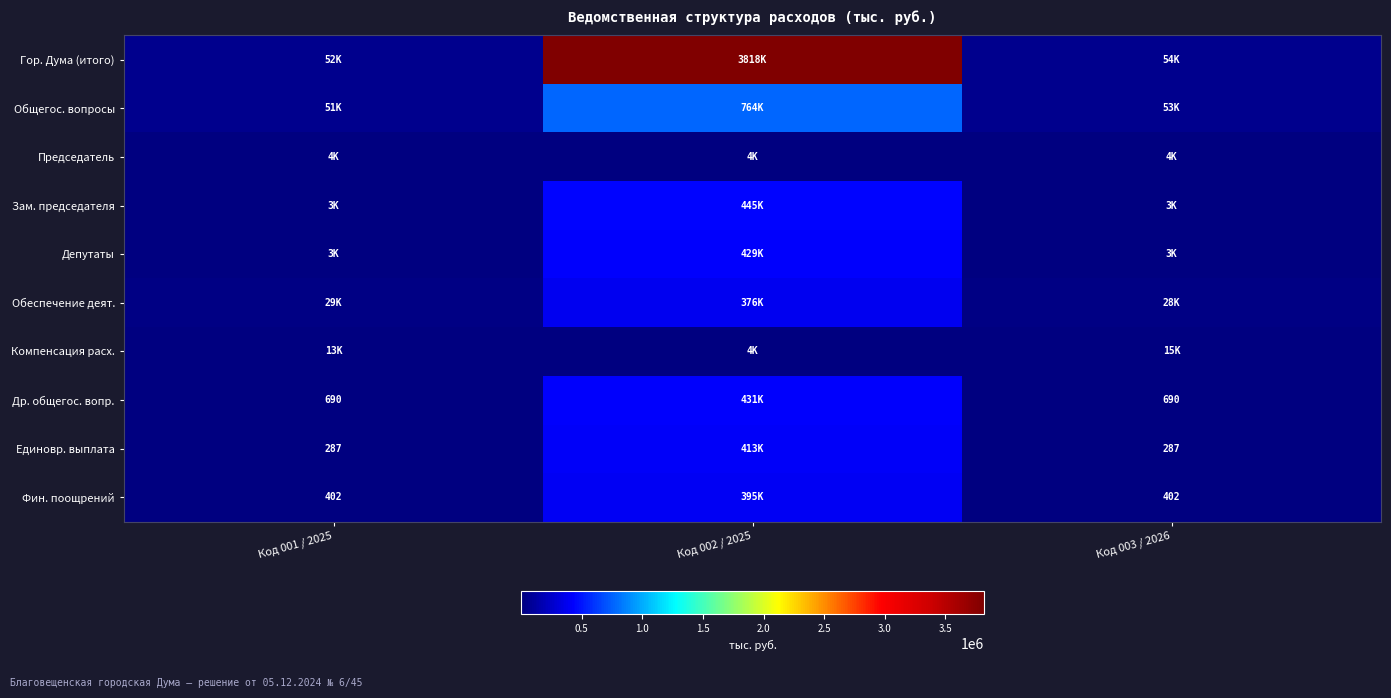

Between Код 002 / 2025 and Код 001 / 2025, which is larger?

Код 002 / 2025